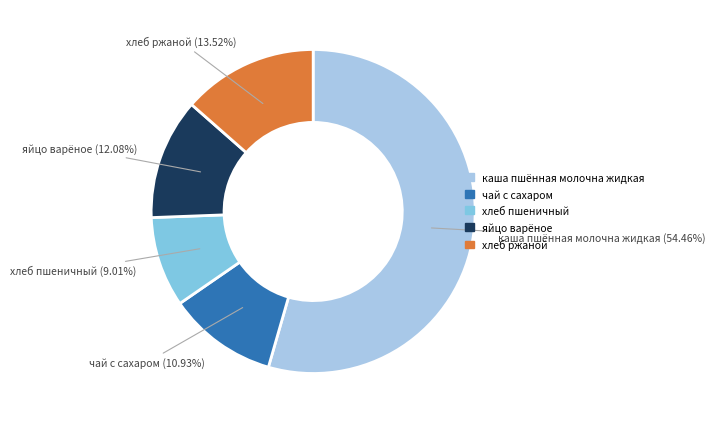

Rank the categories by value from highest to lowest.

каша пшённая молочна жидкая, хлеб ржаной, яйцо варёное, чай с сахаром, хлеб пшеничный